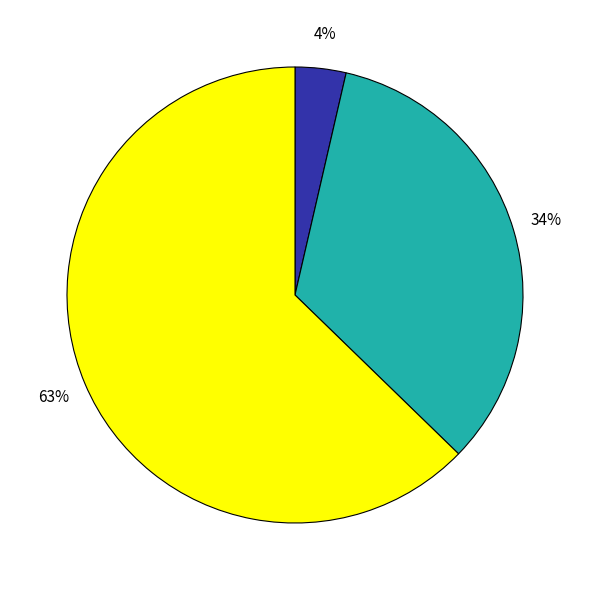

Is there a majority slice in this chart?

Yes